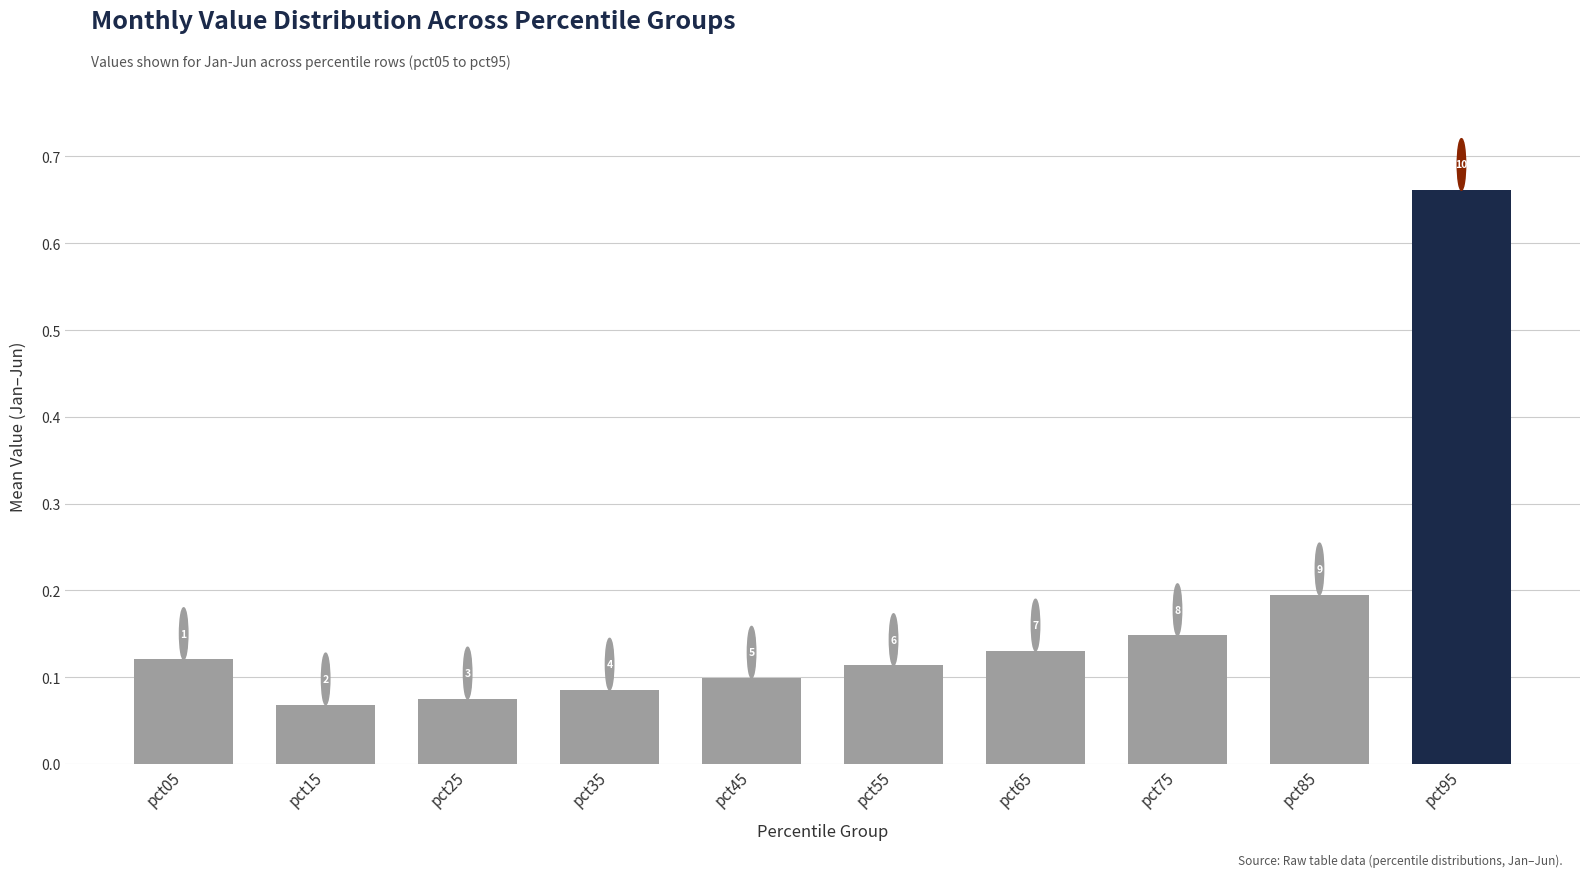

What is the sum of the values at pct95 and pct85?

0.9